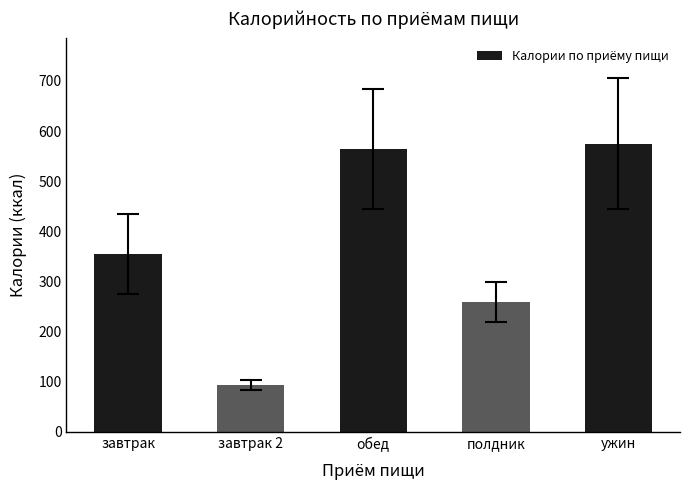

List the labels in order of value, smallest first.

завтрак 2, полдник, завтрак, обед, ужин